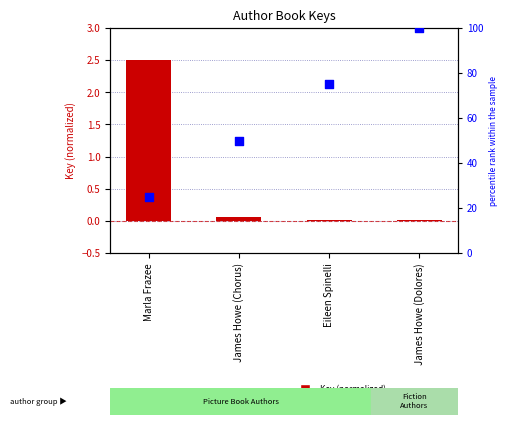

Which series has the largest Y range (max minus min)?

percentile rank within the sample